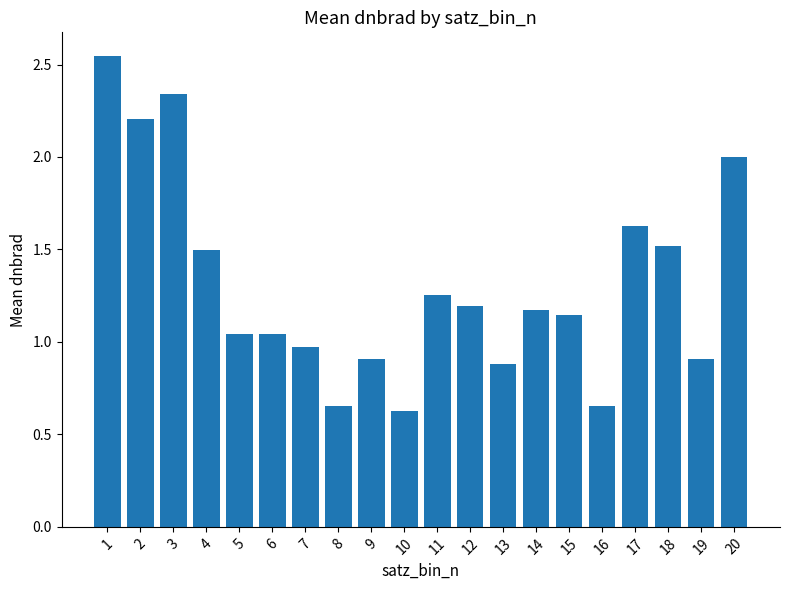

How many data points are less than 1?

7